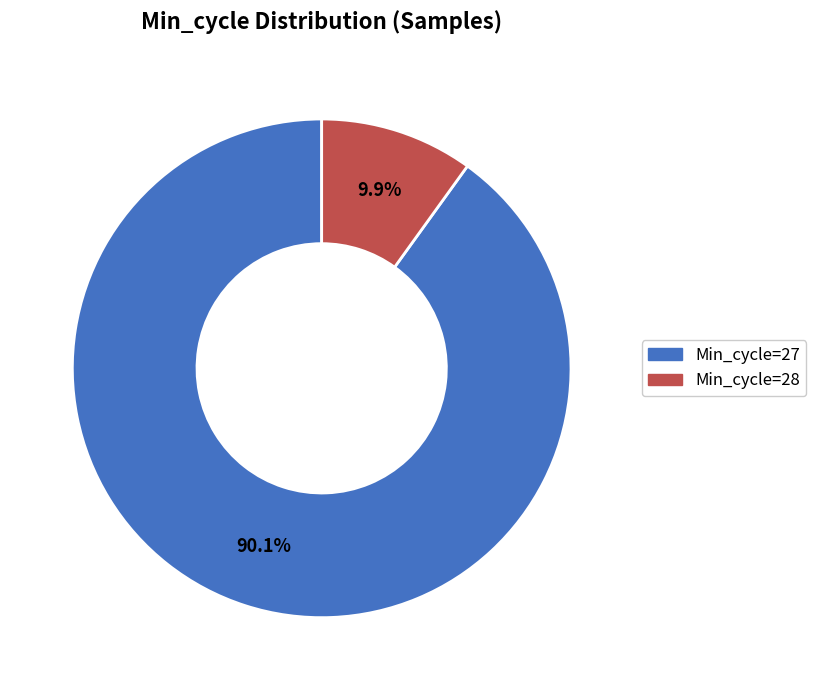

Does any single category account for the majority?

Yes